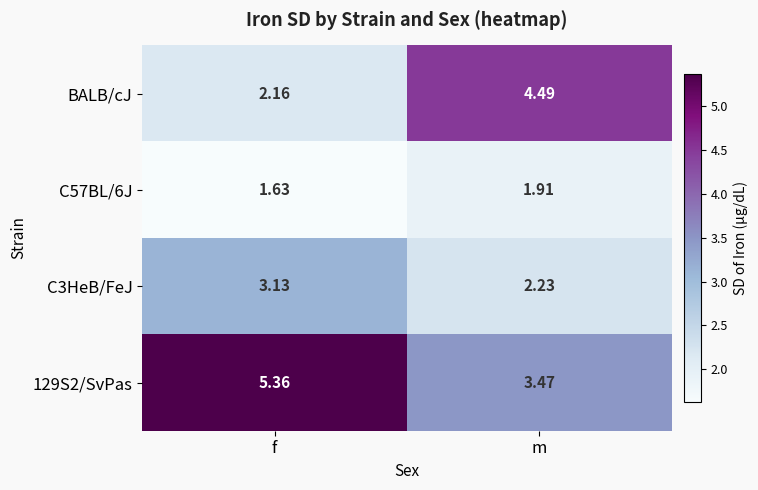

Which category has the lowest value in the C3HeB/FeJ series?

m